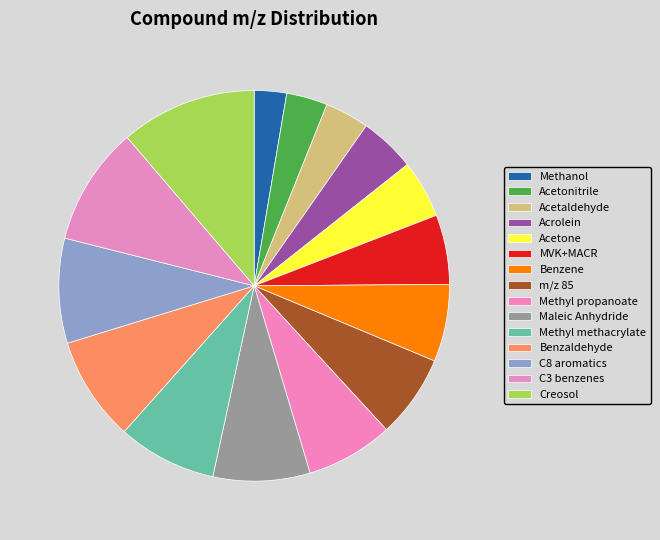

Does Acrolein account for over 50% of the chart?

No